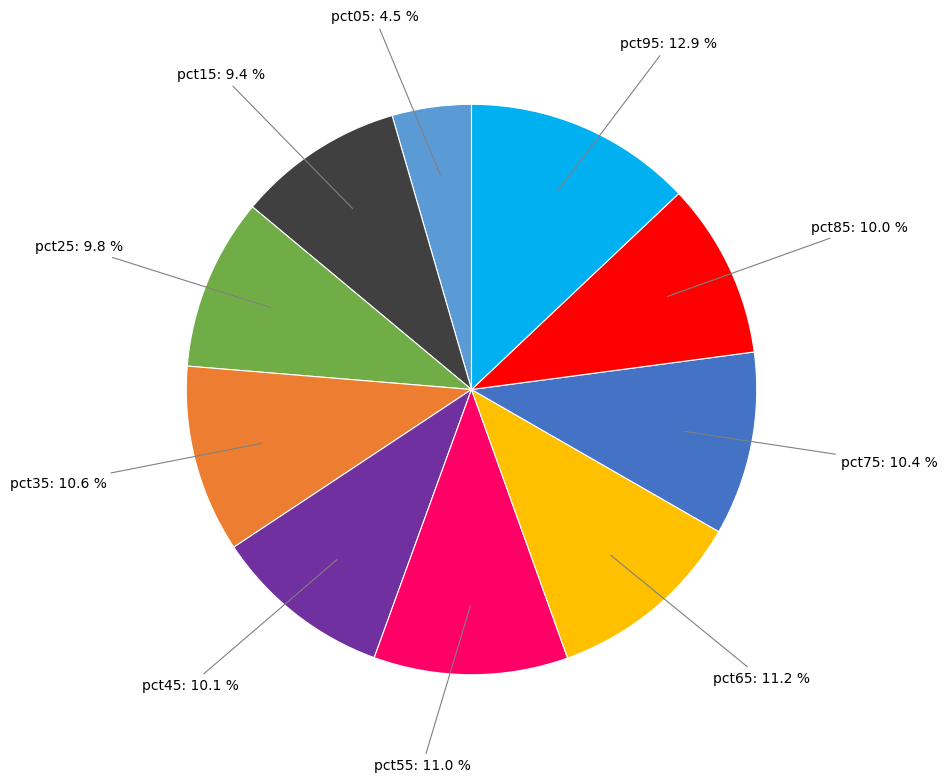

To the nearest percent, what is the average slice percentage?

10%